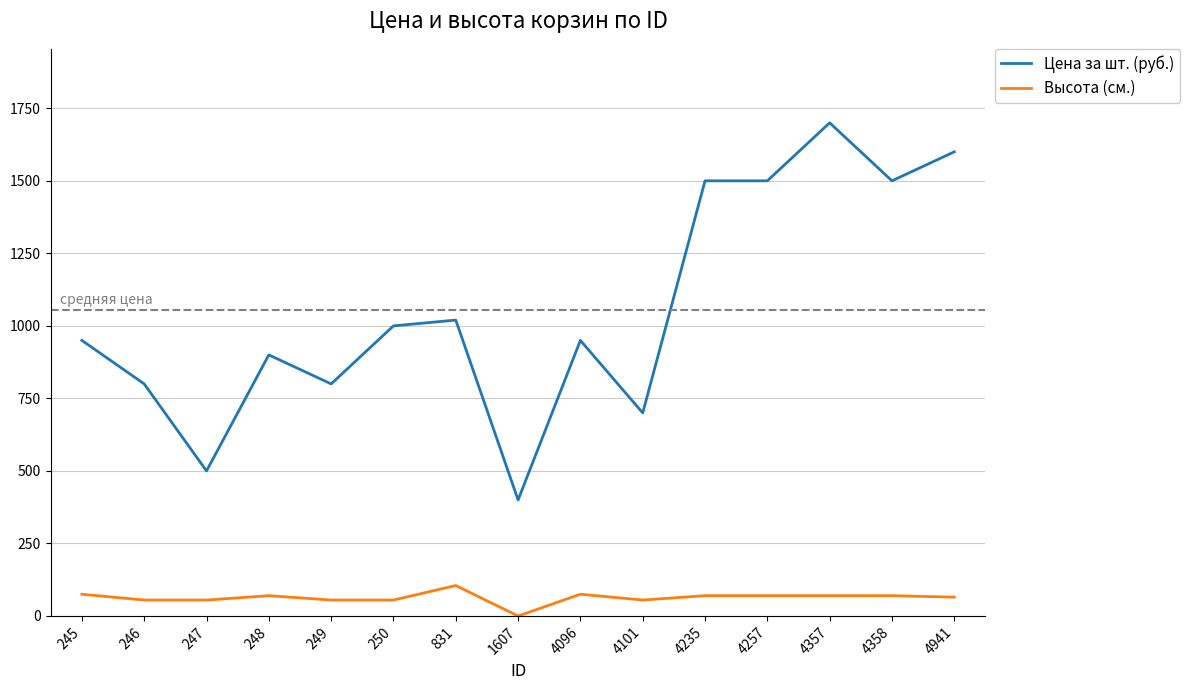

What is the spread (max minus min) of values at 247?

445